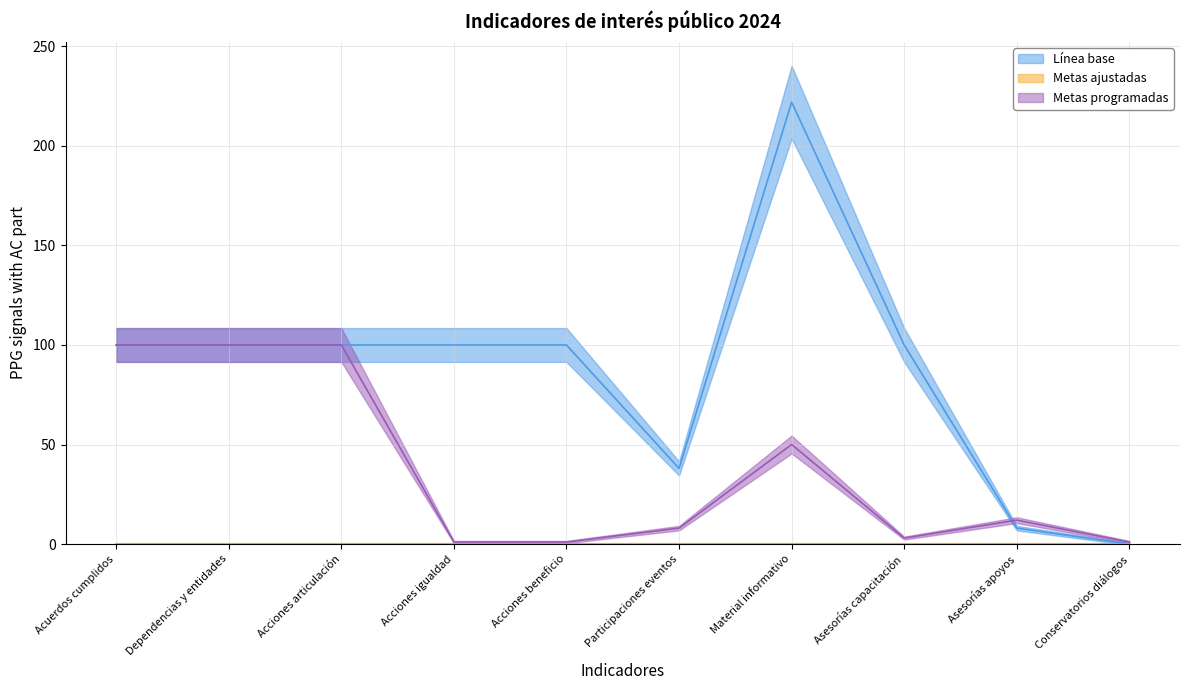

The Línea base series shows 53 at Participaciones eventos. True or false?

False